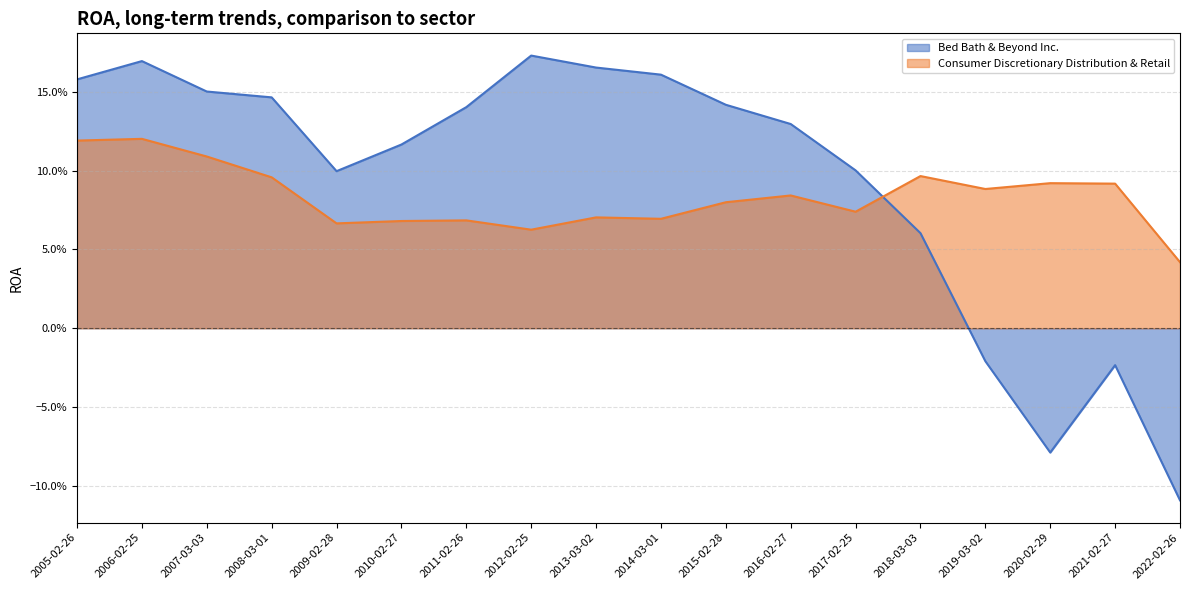

Which series has the largest total across all categories?

Bed Bath & Beyond Inc.